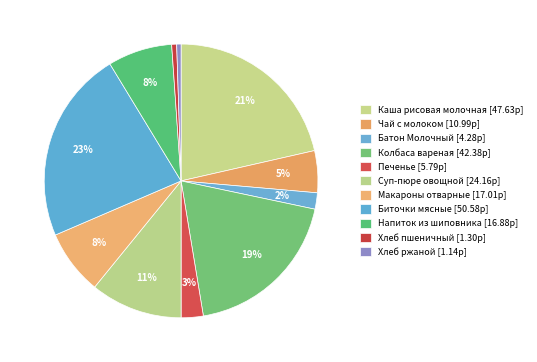

To the nearest percent, what is the combined percentage of Макароны отварные and Биточки мясные?

30%